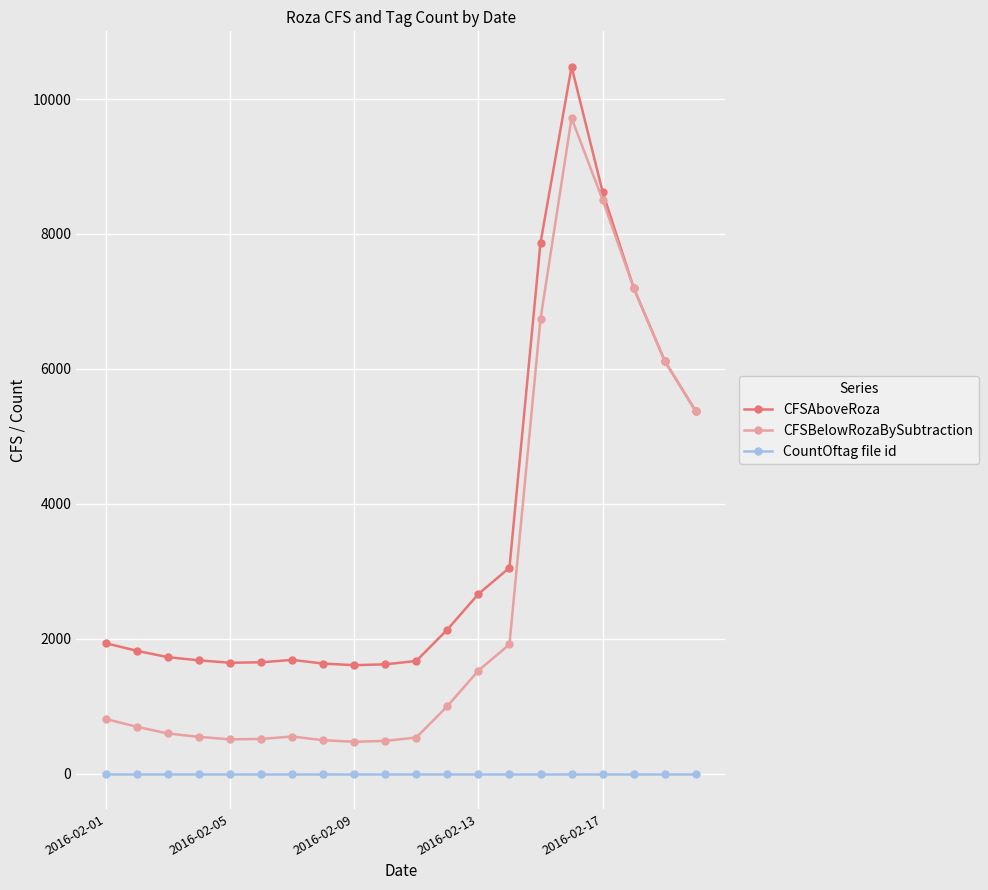

List the series in order of their peak value, highest first.

CFSAboveRoza, CFSBelowRozaBySubtraction, CountOftag file id